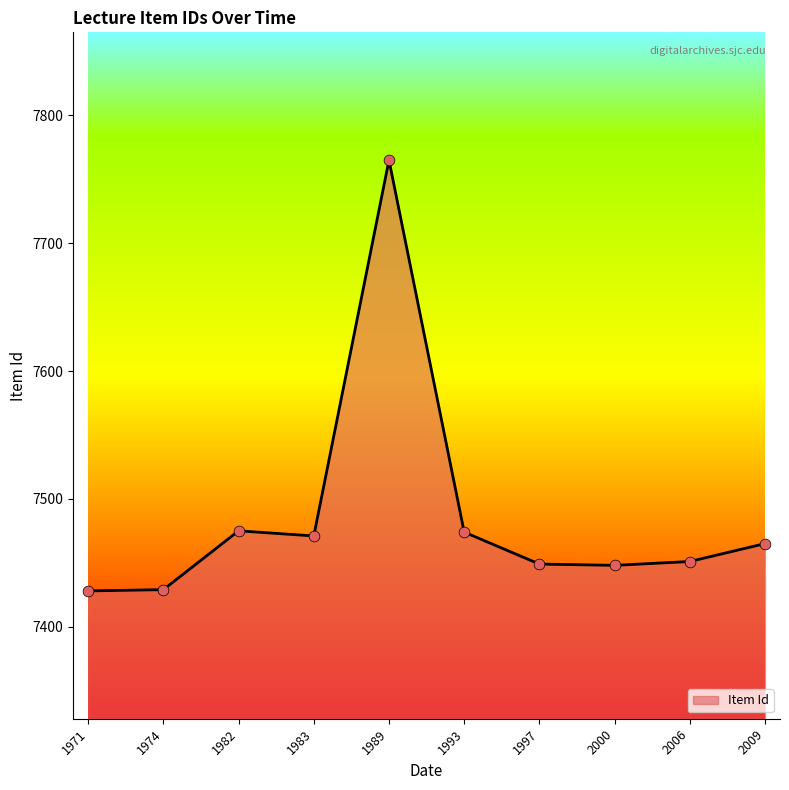

What is the change in value from 1983 to 2000?

-23